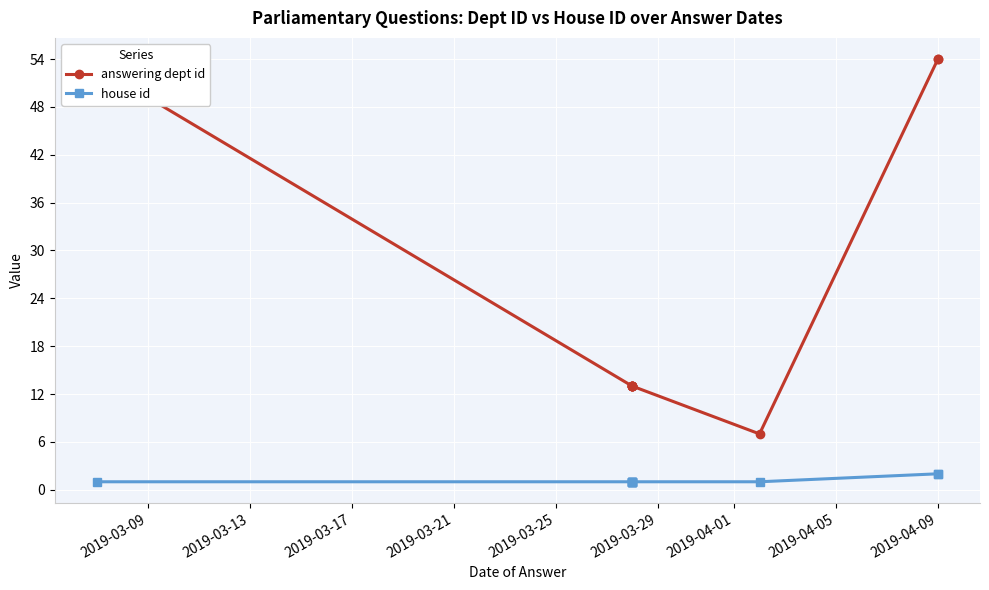

Rank the series by their average value, from lowest to highest.

house id, answering dept id